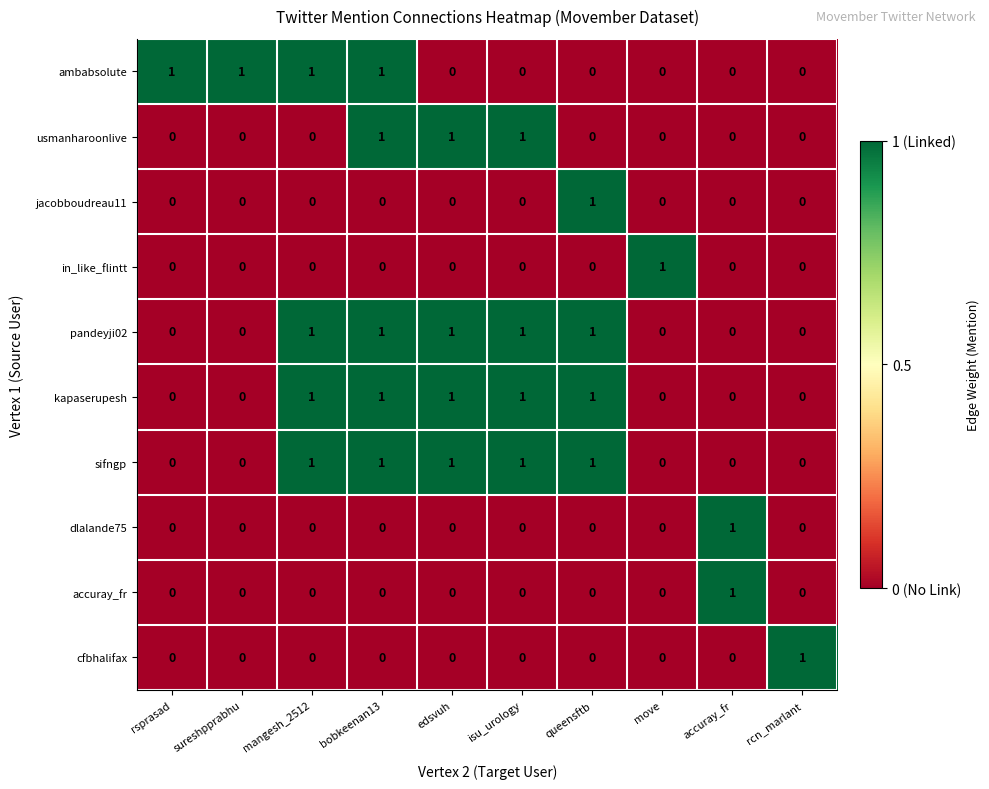

Count the sifngp values in the range 0 to 1.

10